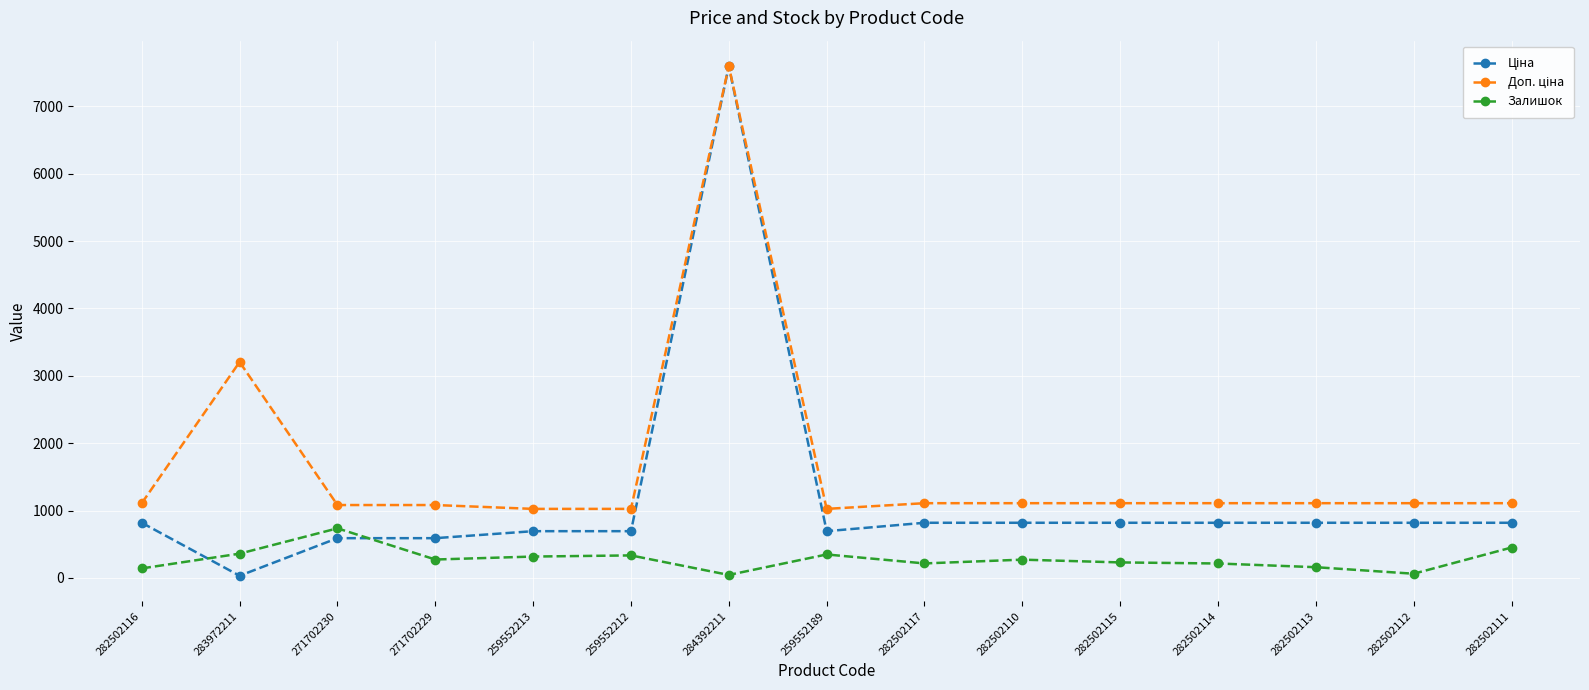

Is it true that Залишок equals 736.0 at 271702230?

True